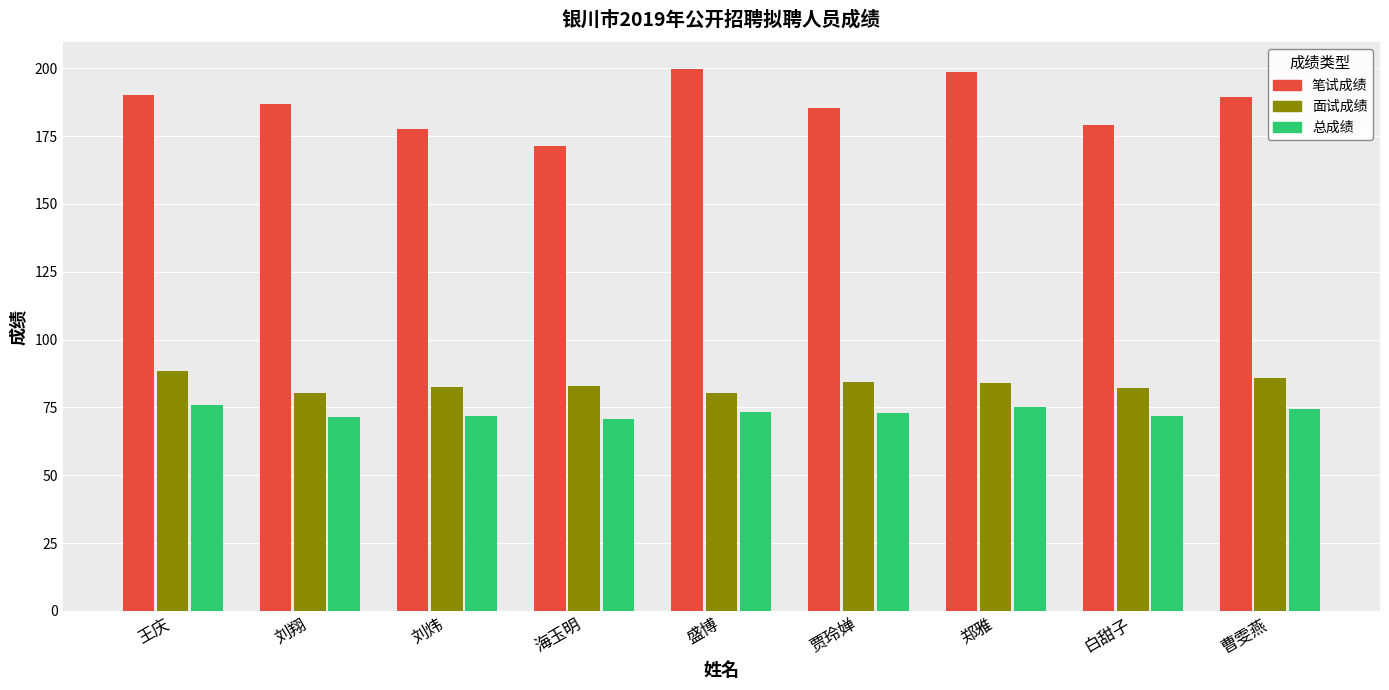

Where does the 总成绩 series first go above 73?

王庆